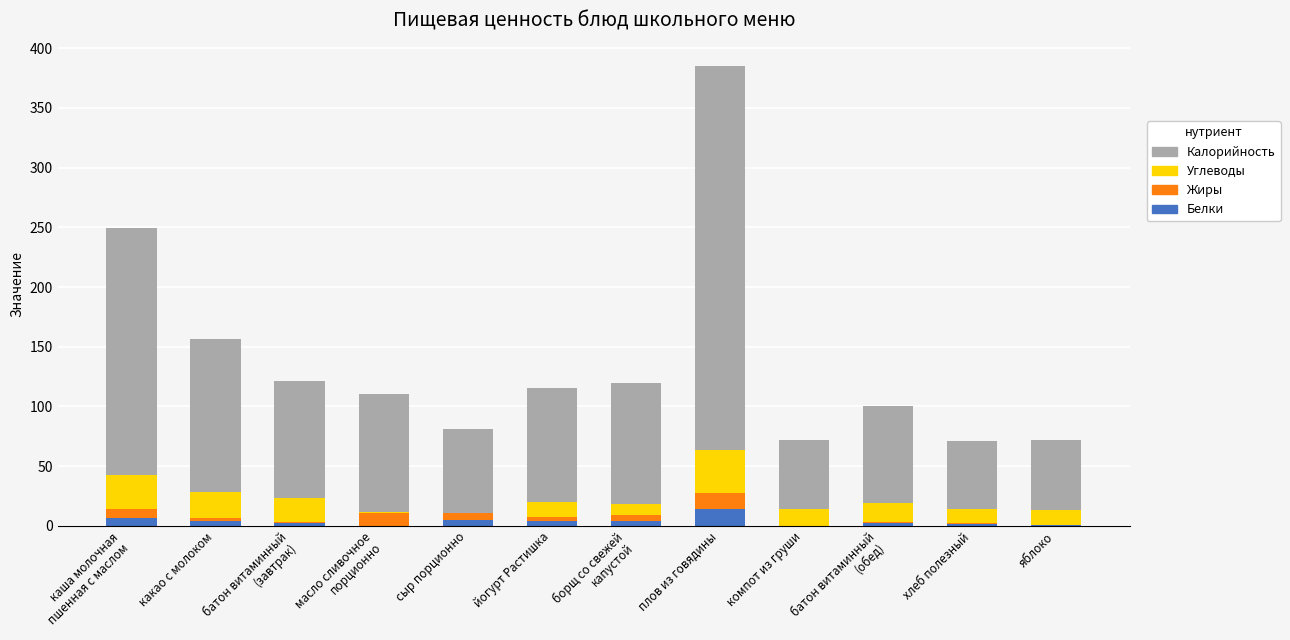

At which category is the sum across all series the highest?

плов из говядины